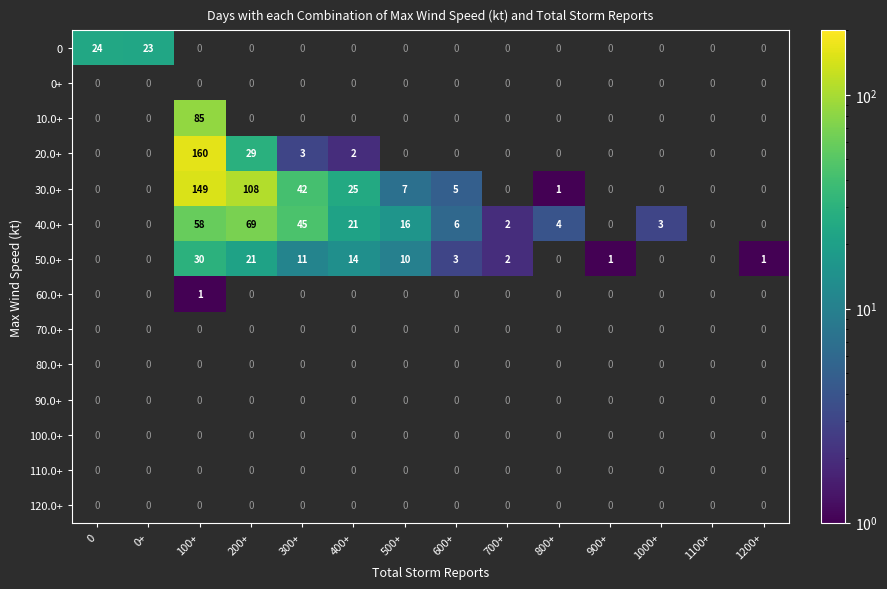

True or false: 0 has a value of 10 at 0+.

False